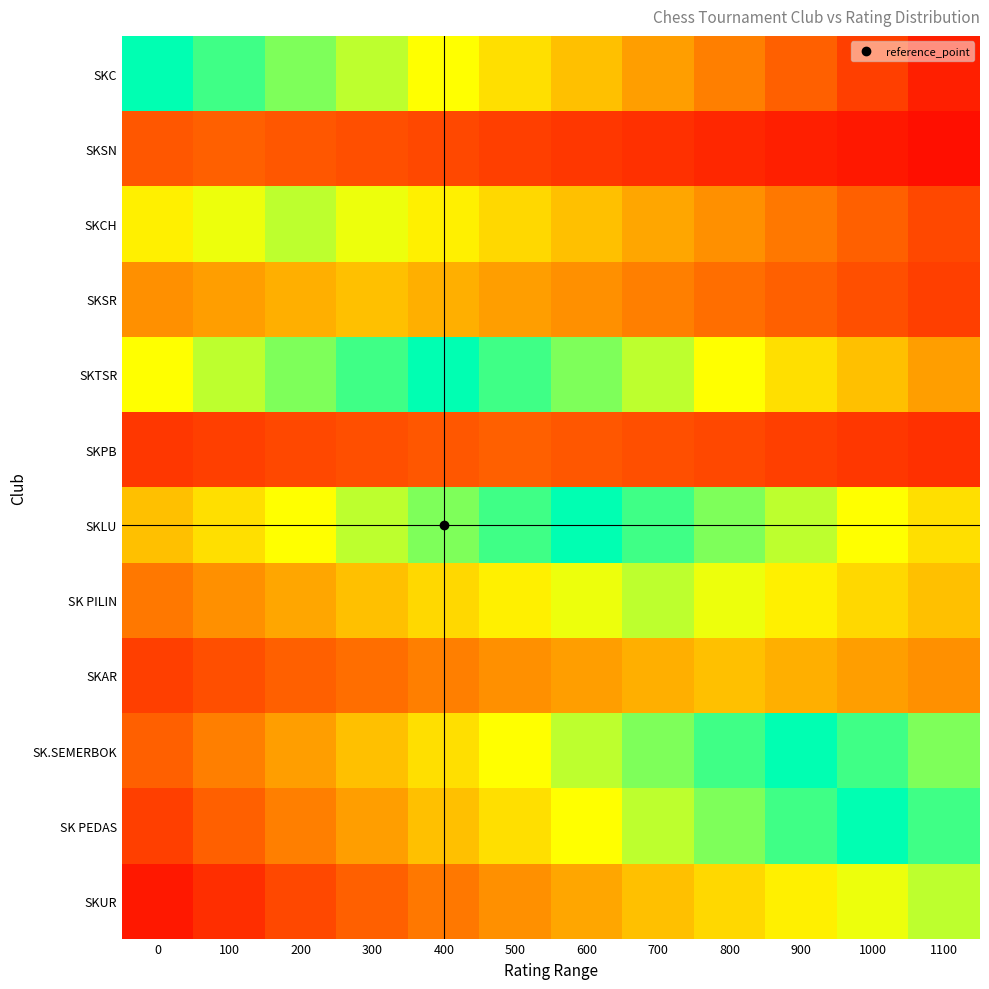

Reading right to left, list all the values displayed in this chart.

SKC: 1100=0.1	1000=0.2	900=0.2	800=0.3	700=0.4	600=0.5	500=0.6	400=0.7	300=0.8	200=0.8	100=0.9	0=1.0
SKSN: 1100=0.0	1000=0.1	900=0.1	800=0.1	700=0.1	600=0.1	500=0.2	400=0.2	300=0.2	200=0.2	100=0.2	0=0.2
SKCH: 1100=0.2	1000=0.2	900=0.3	800=0.4	700=0.4	600=0.5	500=0.6	400=0.6	300=0.7	200=0.8	100=0.7	0=0.6
SKSR: 1100=0.2	1000=0.2	900=0.2	800=0.3	700=0.3	600=0.4	500=0.4	400=0.5	300=0.5	200=0.5	100=0.4	0=0.4
SKTSR: 1100=0.4	1000=0.5	900=0.6	800=0.7	700=0.8	600=0.8	500=0.9	400=1.0	300=0.9	200=0.8	100=0.8	0=0.7
SKPB: 1100=0.1	1000=0.1	900=0.2	800=0.2	700=0.2	600=0.2	500=0.2	400=0.2	300=0.2	200=0.2	100=0.2	0=0.1
SKLU: 1100=0.6	1000=0.7	900=0.8	800=0.8	700=0.9	600=1.0	500=0.9	400=0.8	300=0.8	200=0.7	100=0.6	0=0.5
SK PILIN: 1100=0.5	1000=0.6	900=0.6	800=0.7	700=0.8	600=0.7	500=0.6	400=0.6	300=0.5	200=0.4	100=0.4	0=0.3
SKAR: 1100=0.4	1000=0.4	900=0.5	800=0.5	700=0.5	600=0.4	500=0.4	400=0.3	300=0.3	200=0.2	100=0.2	0=0.2
SK.SEMERBOK: 1100=0.8	1000=0.9	900=1.0	800=0.9	700=0.8	600=0.8	500=0.7	400=0.6	300=0.5	200=0.4	100=0.3	0=0.2
SK PEDAS: 1100=0.9	1000=1.0	900=0.9	800=0.8	700=0.8	600=0.7	500=0.6	400=0.5	300=0.4	200=0.3	100=0.2	0=0.2
SKUR: 1100=0.8	1000=0.7	900=0.6	800=0.6	700=0.5	600=0.4	500=0.4	400=0.3	300=0.2	200=0.2	100=0.1	0=0.1